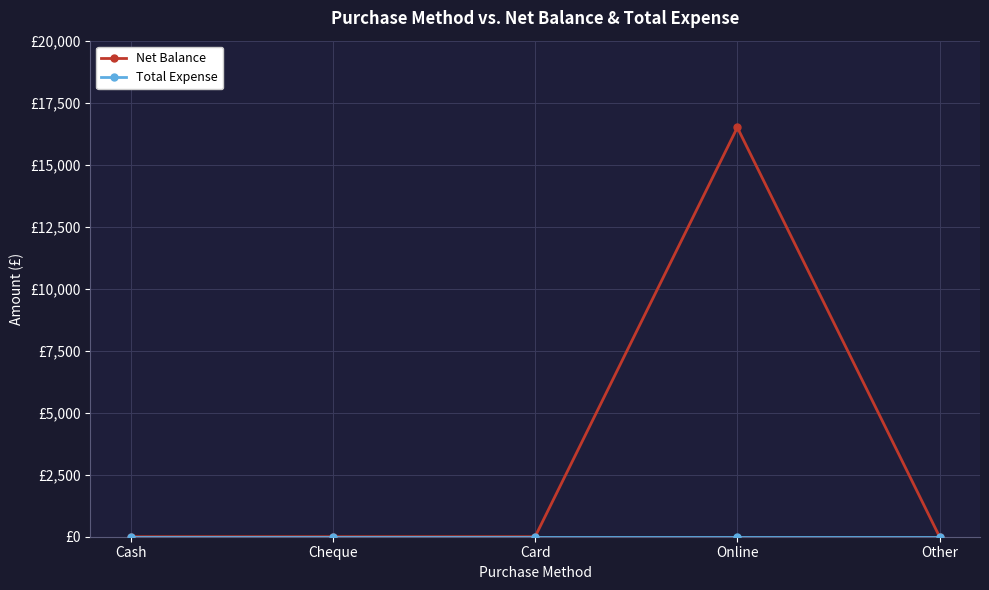

Which series changed the most between Online and Other?

Net Balance